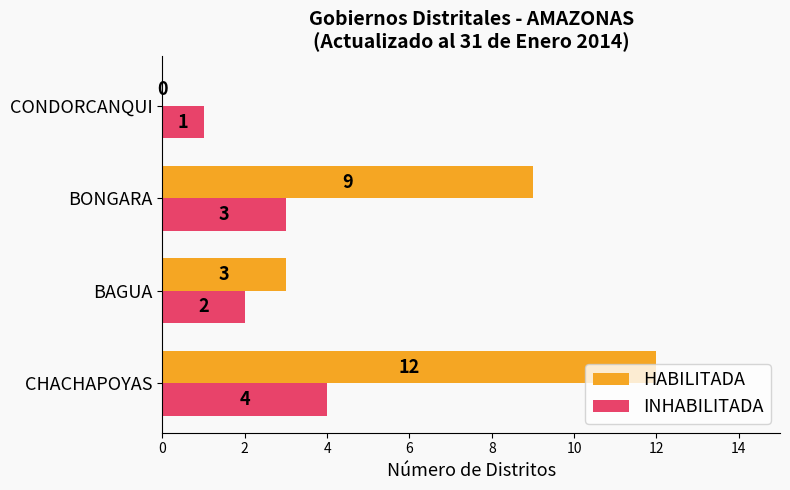

What are all the series names shown in the legend?

HABILITADA, INHABILITADA